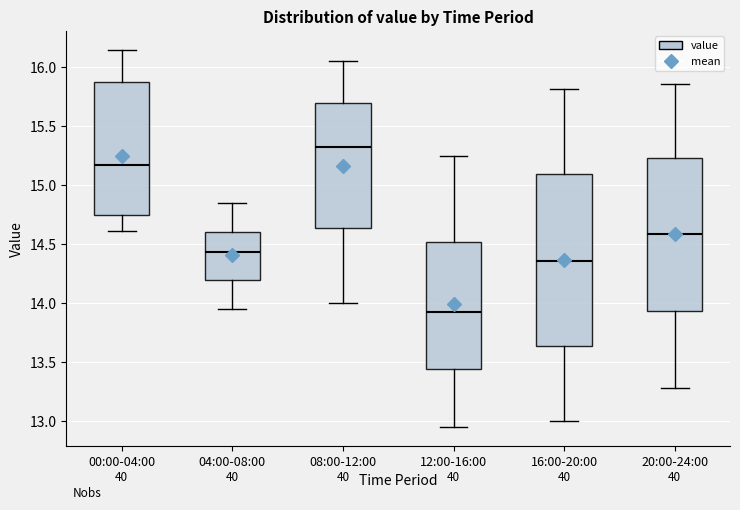

Which box has the lowest median line?

12:00-16:00